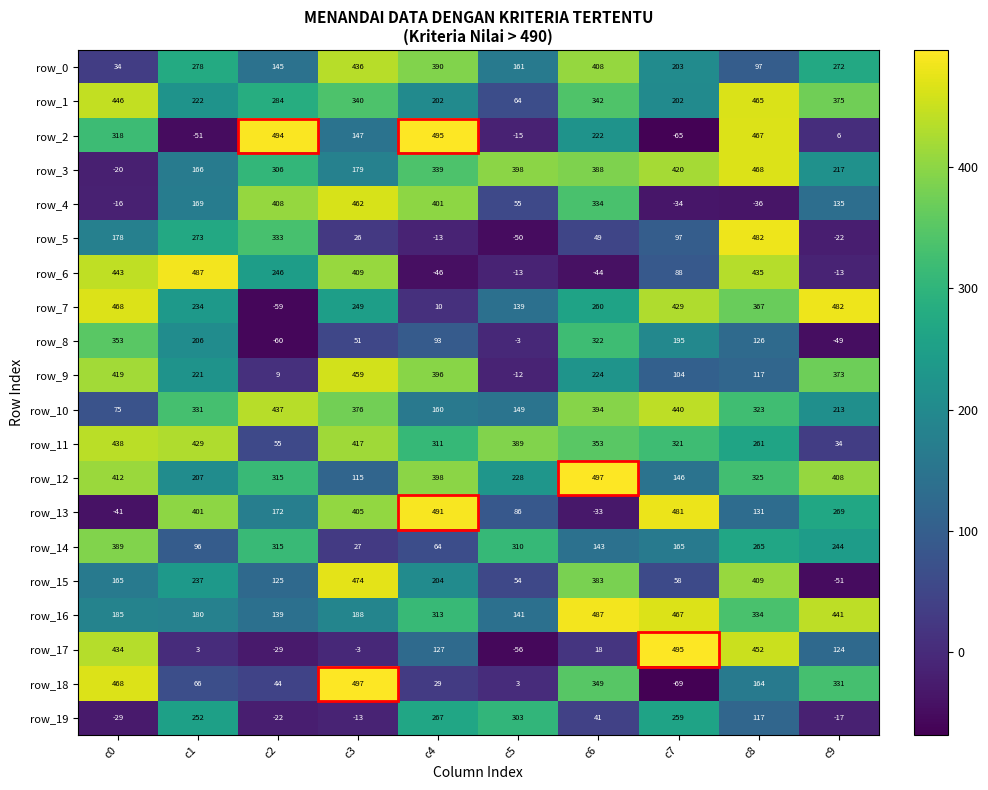

How many values in row_2 are above zero?

7